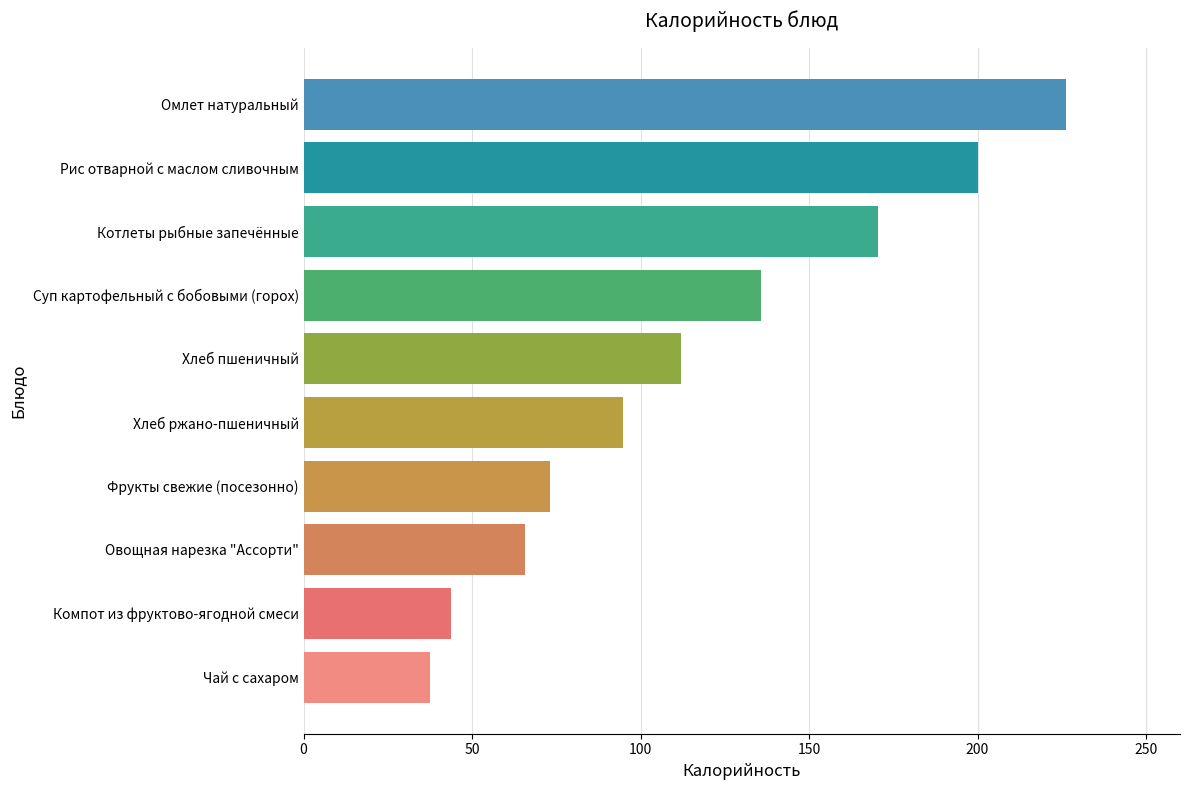

Is it true that the value at Фрукты свежие (посезонно) is 73.0?

True